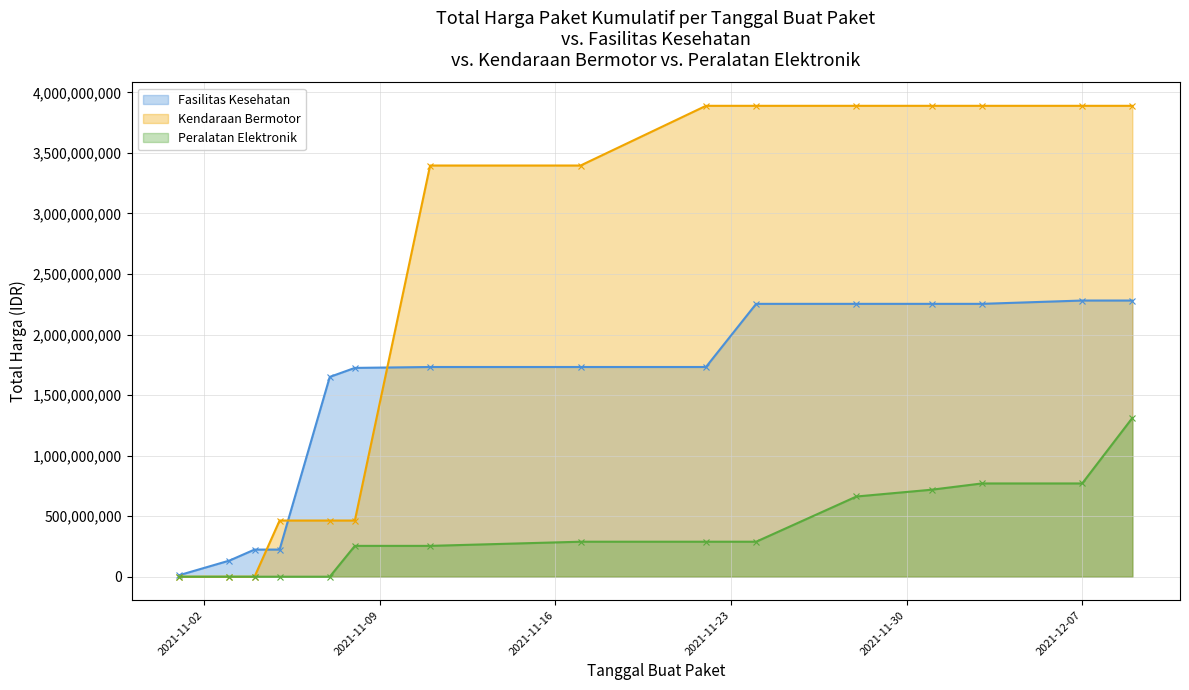

What is the label of the 2nd point from the left?

2021-11-03